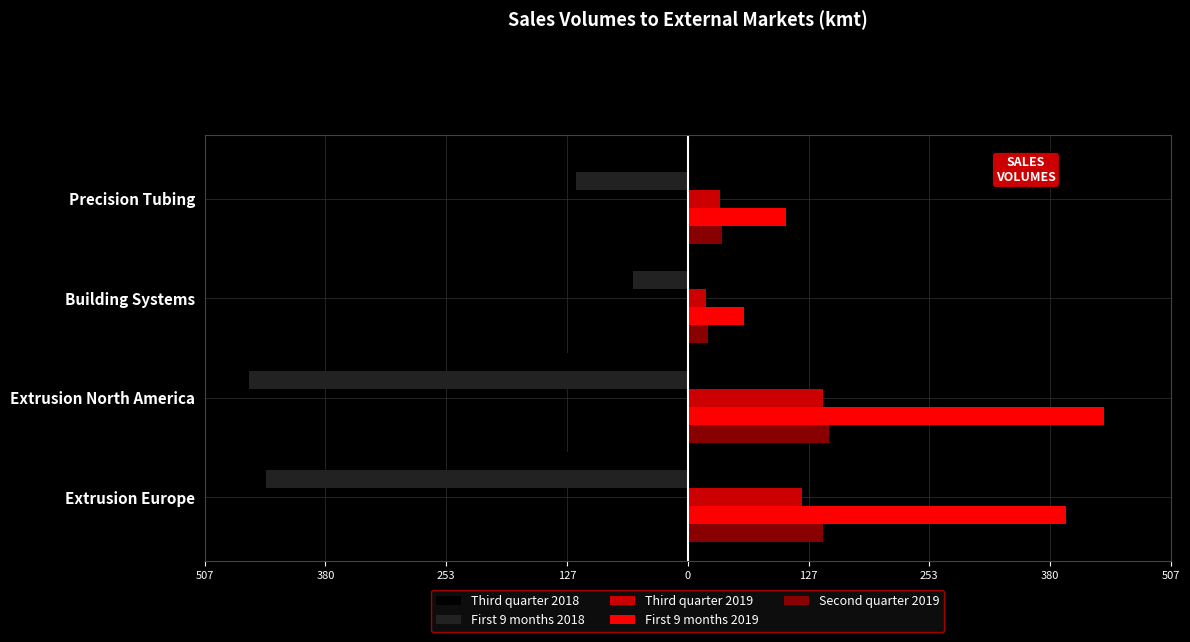

What are all the series names shown in the legend?

Third quarter 2018, First 9 months 2018, Third quarter 2019, First 9 months 2019, Second quarter 2019